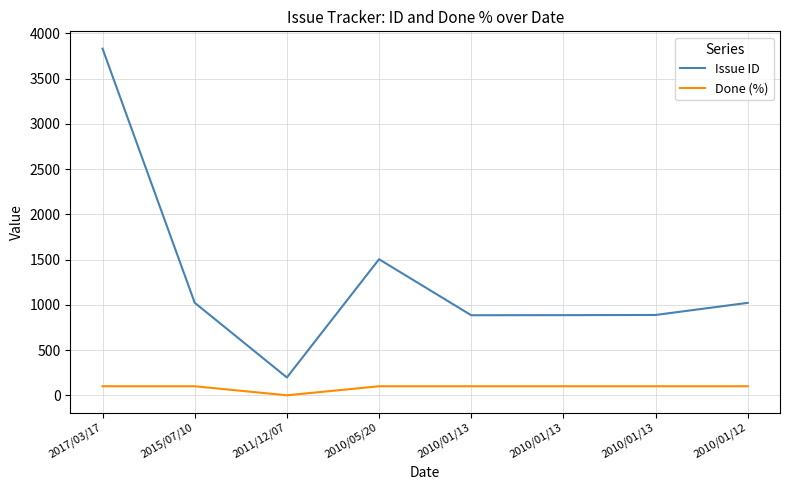

How many lines are shown in the chart?

2